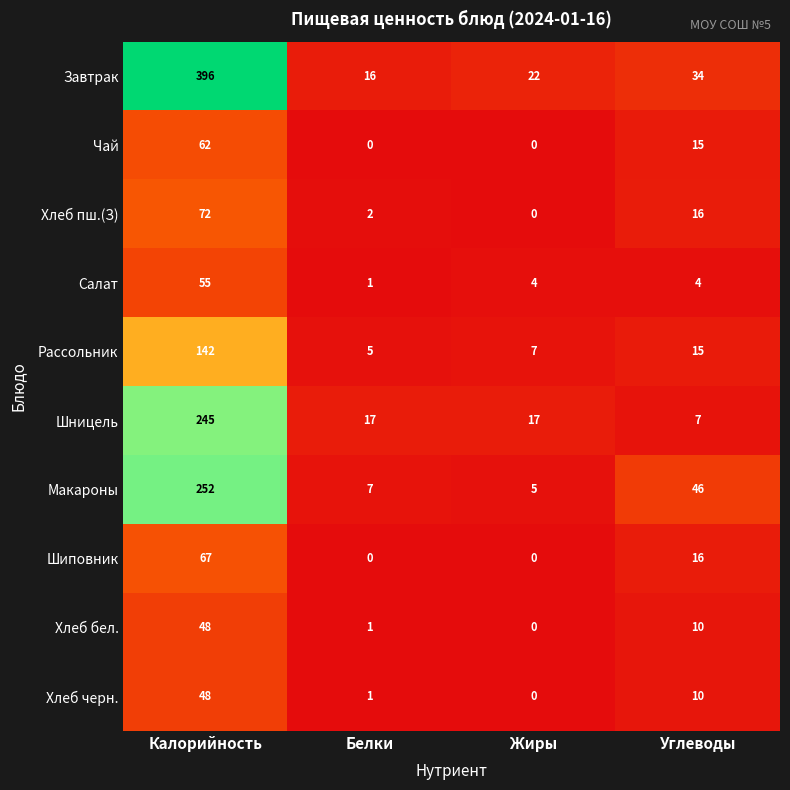

The Чай series shows 30 at Жиры. True or false?

False